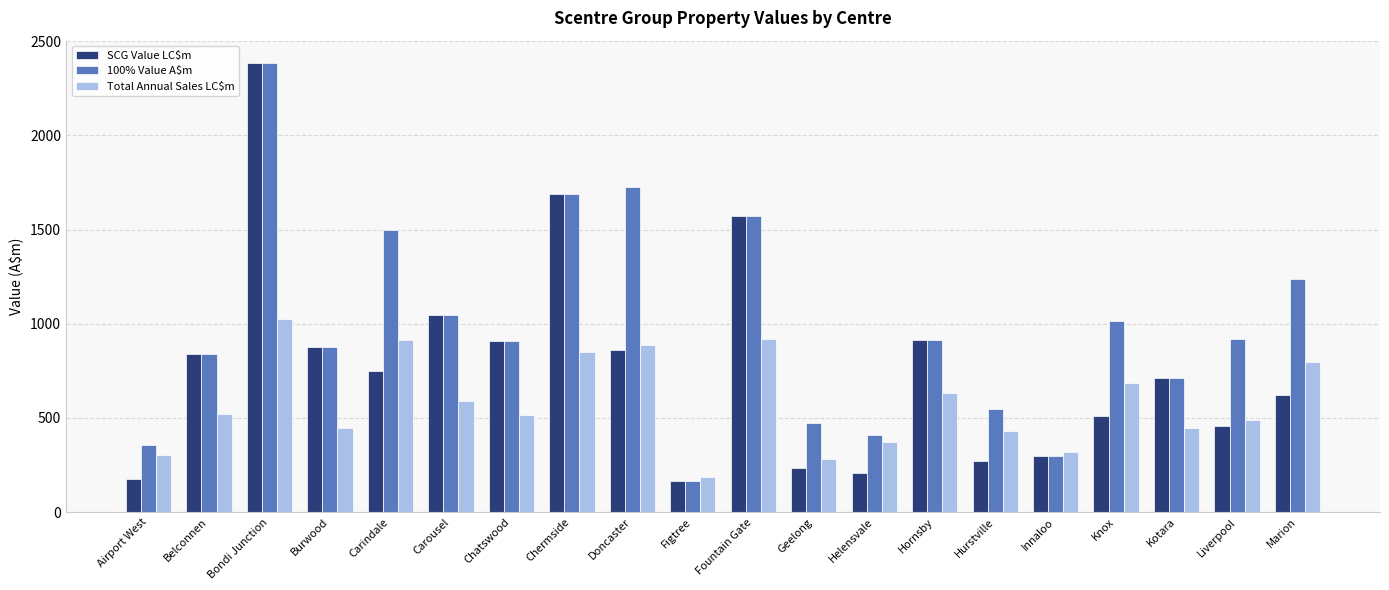

At which label is 100% Value A$m closest to 1273?

Marion